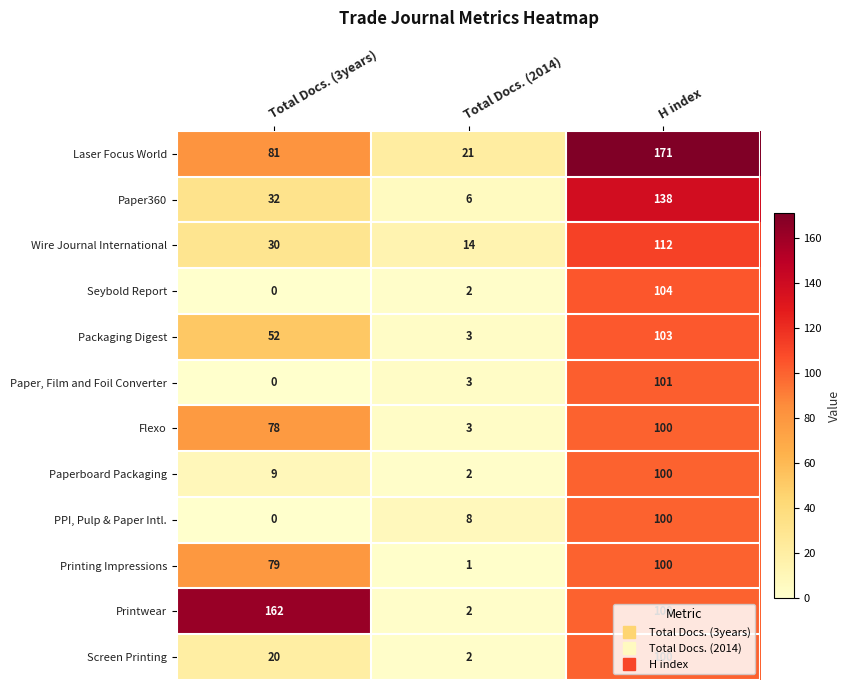

How many values in the Seybold Report series are below 2?

1